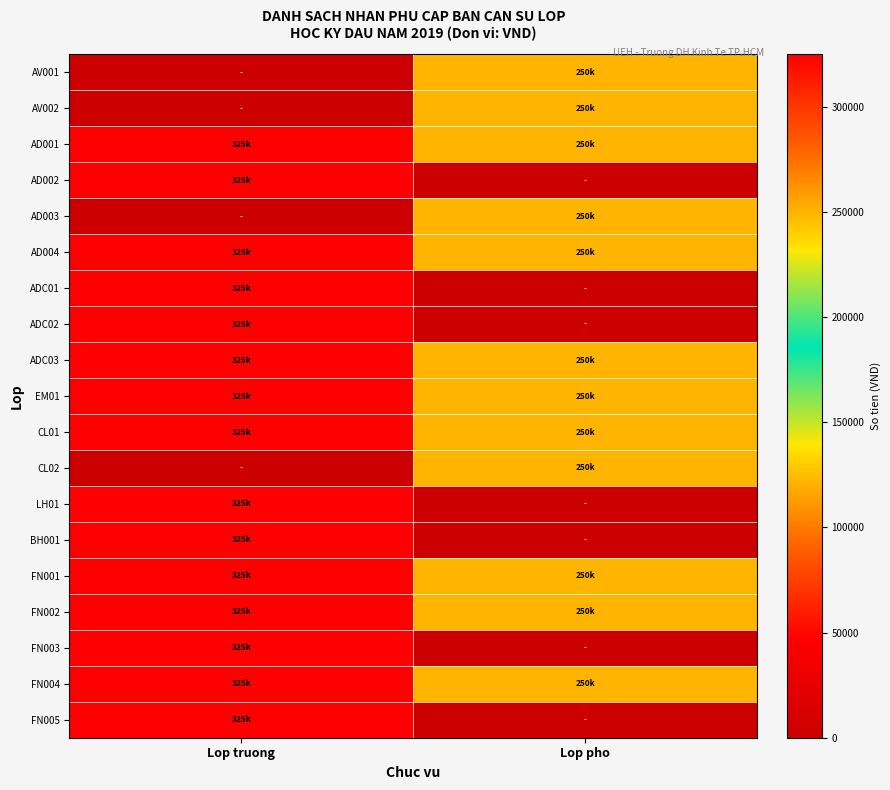

What is the maximum value shown in the chart?

325000